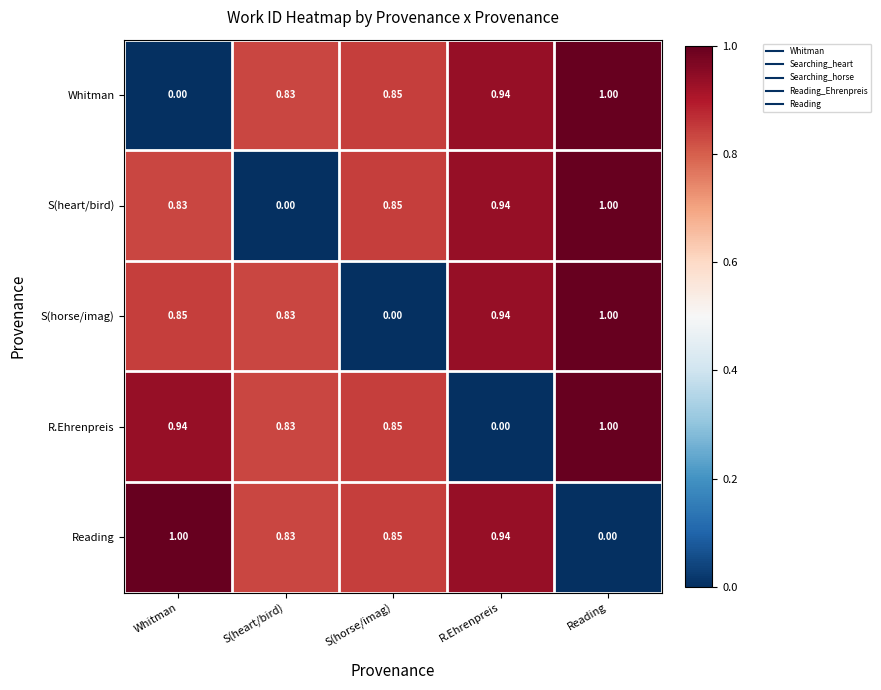

Is the value of S(horse/imag) at Whitman greater than the value of R.Ehrenpreis at R.Ehrenpreis?

Yes